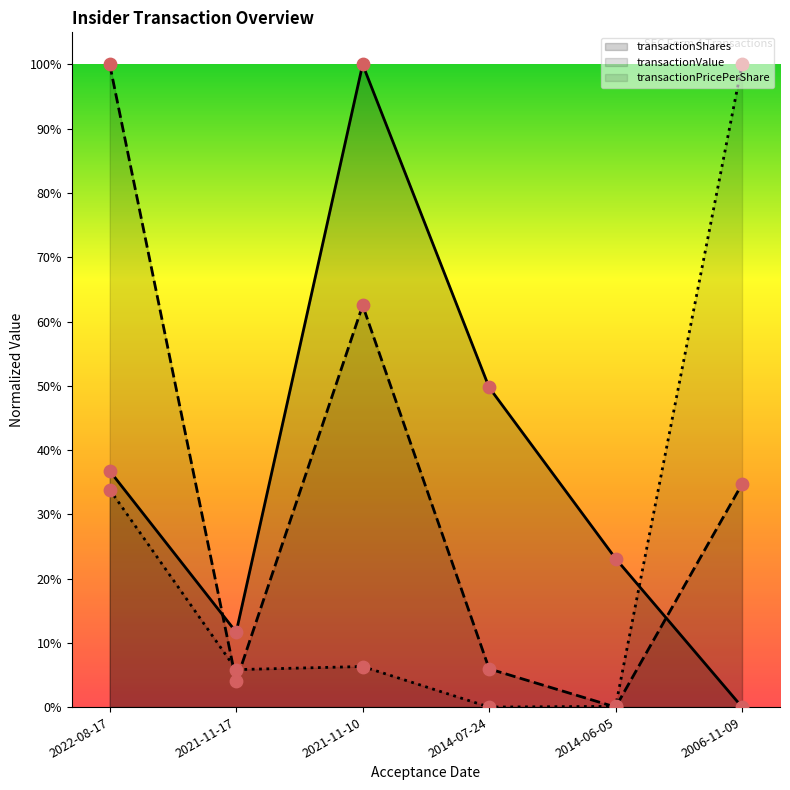

Is the value of transactionShares at 2014-07-24 greater than the value of transactionPricePerShare at 2021-11-17?

Yes